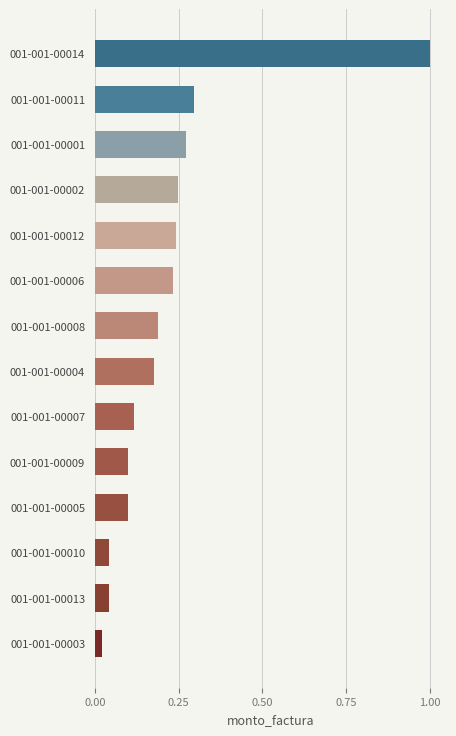

The chart shows a value of 0.1 at 001-001-00005. True or false?

True